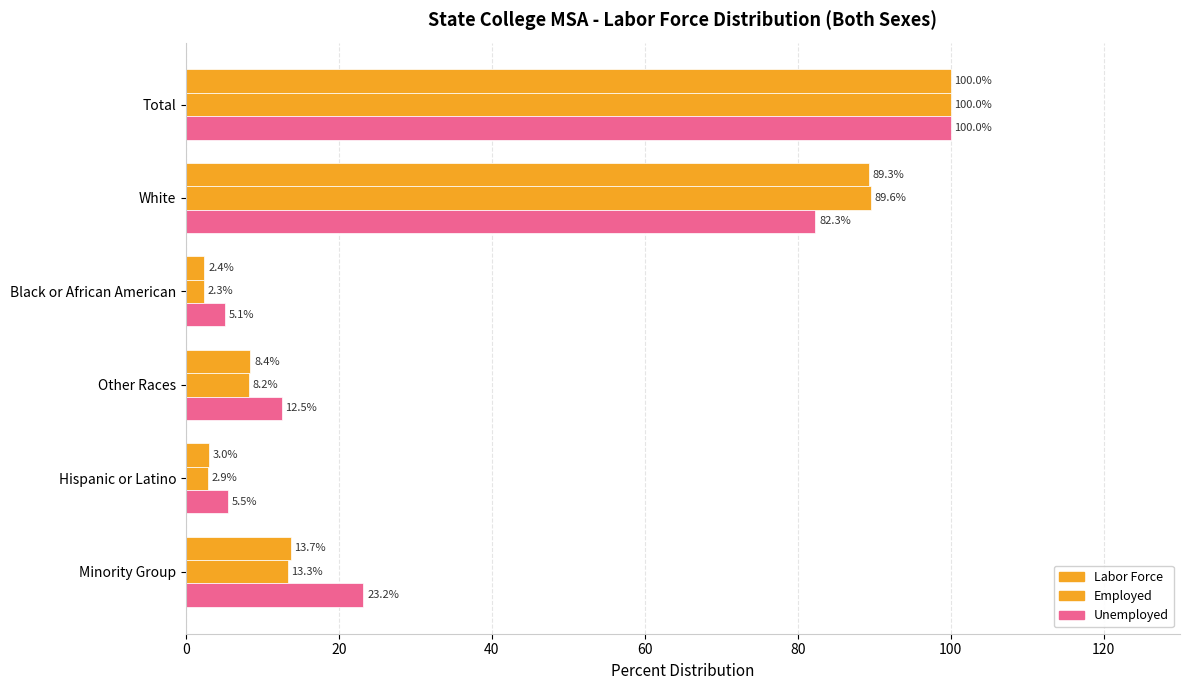

How many data points in Labor Force are less than 13?

3